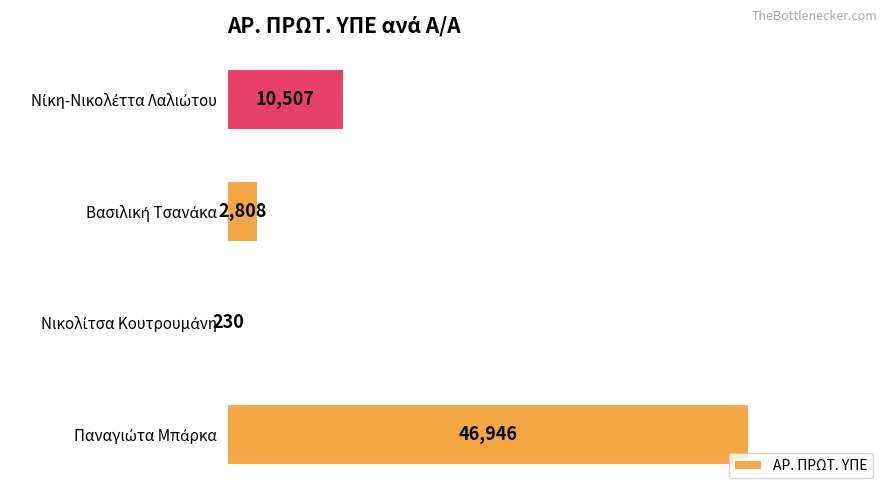

What is the maximum value shown in the chart?

46946